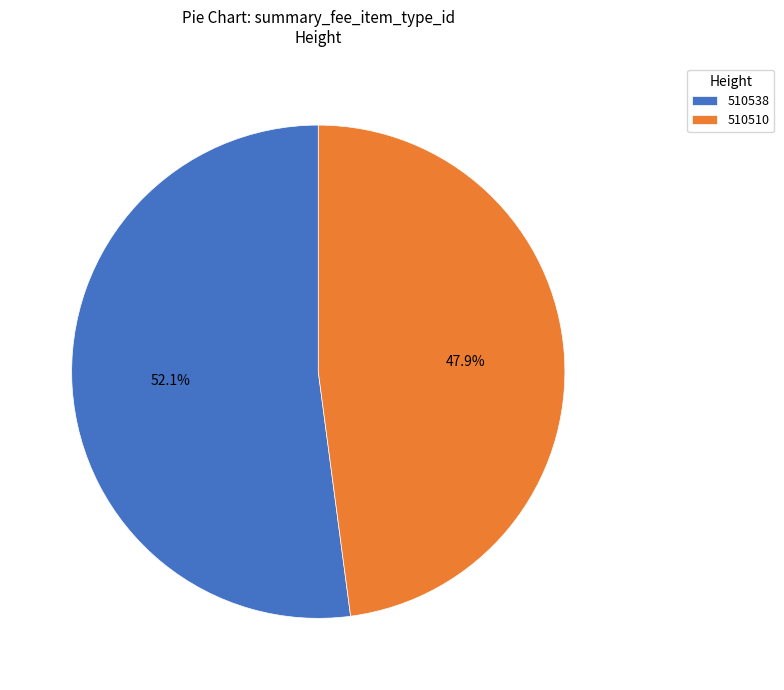

To the nearest percent, what percentage of the pie is 510510?

48%